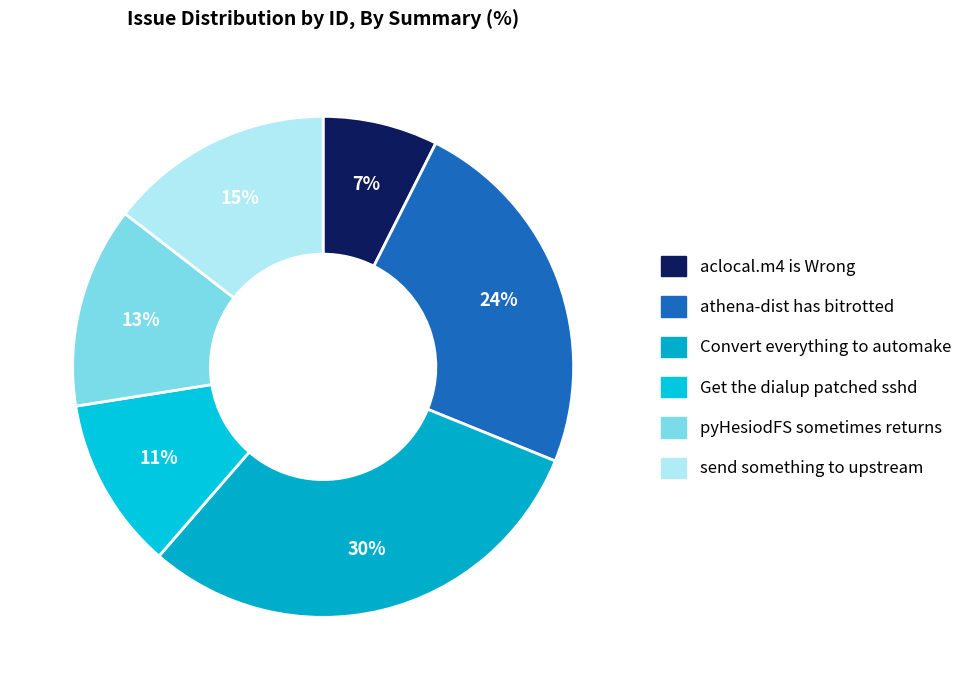

To the nearest percent, what is the difference between the largest and smallest slice percentages?

23%